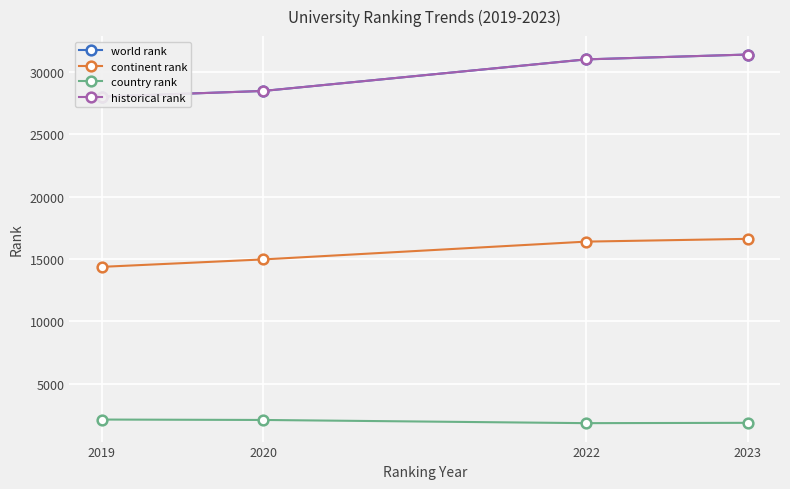

At which category does the chart reach its peak across all series?

2023